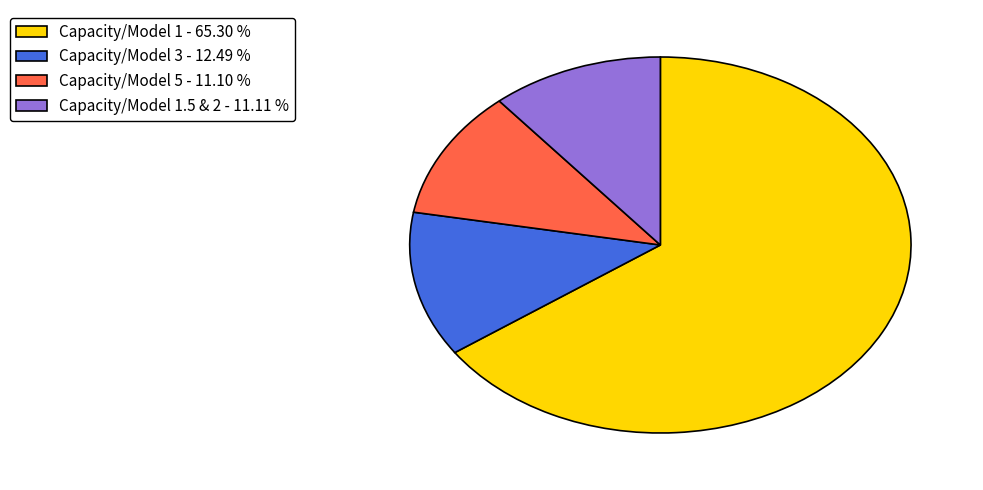

Between Capacity/Model 5 - 11.10 % and Capacity/Model 3 - 12.49 %, which is larger?

Capacity/Model 3 - 12.49 %